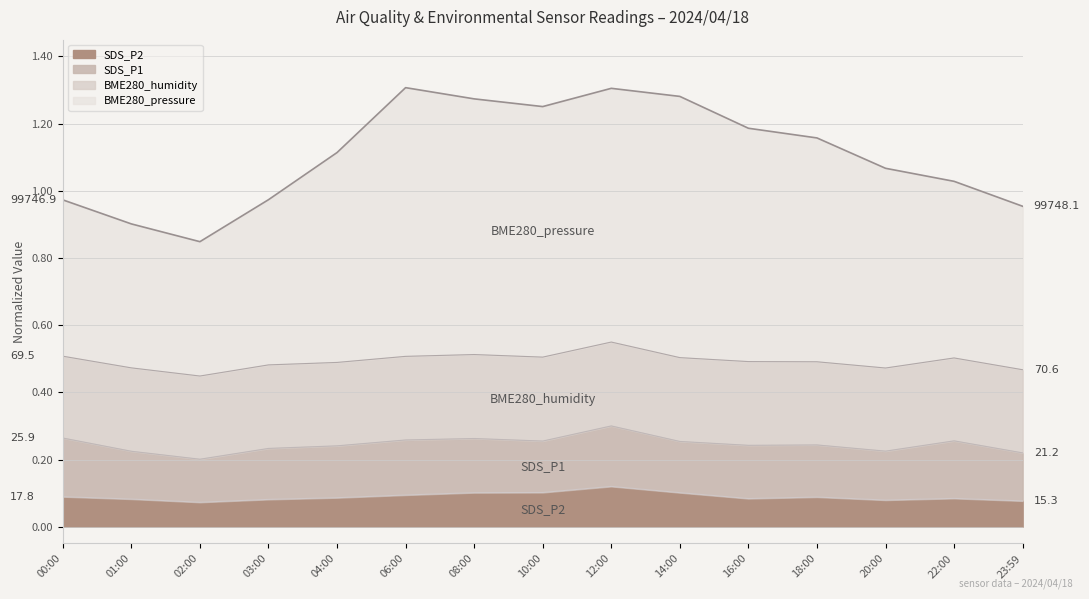

The SDS_P2 series shows 0.1 at 08:00. True or false?

True